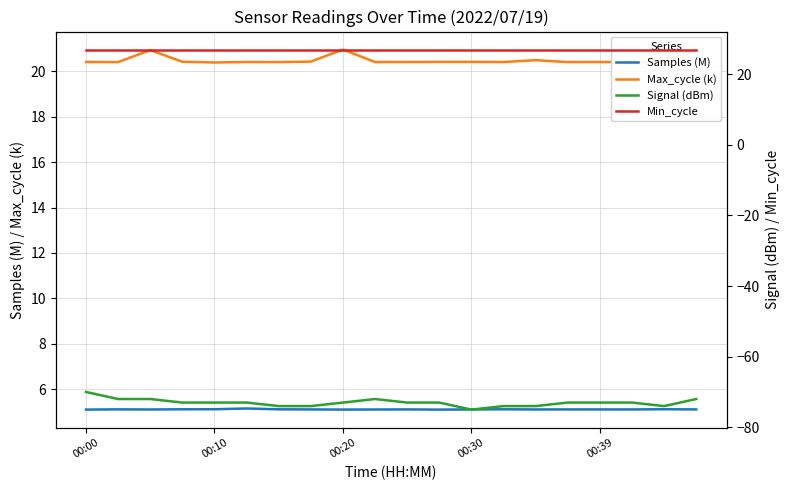

What is the difference between the maximum and minimum values in the Max_cycle (k) series?

0.6